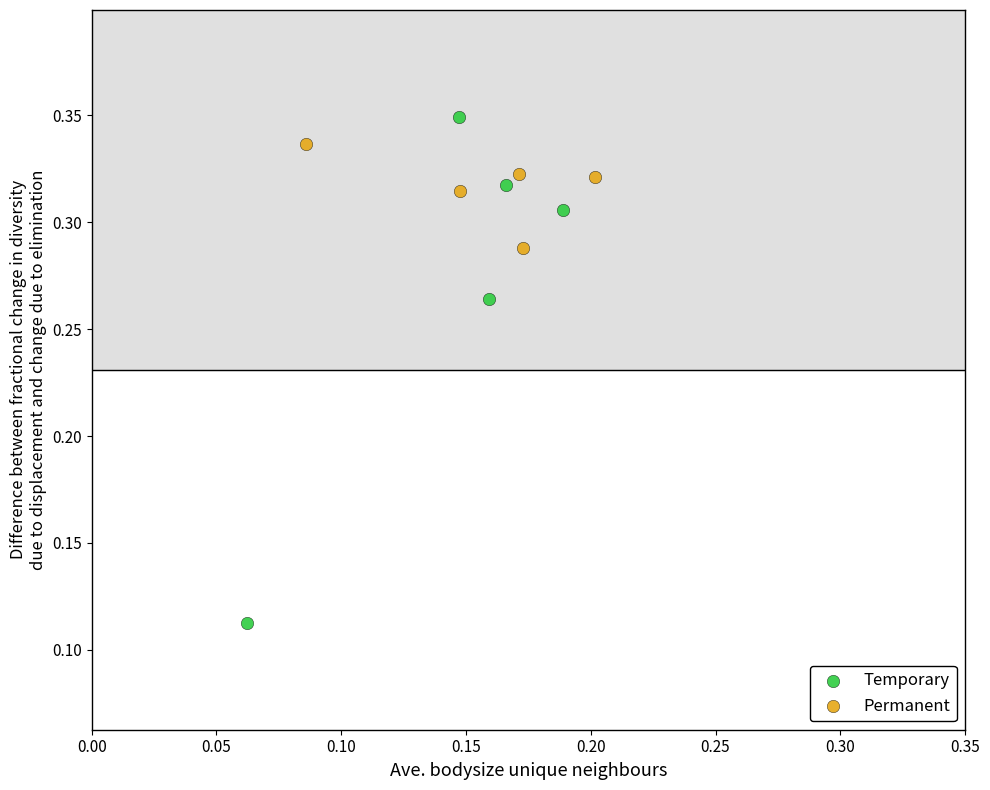

Which series reaches the minimum Y coordinate?

Temporary